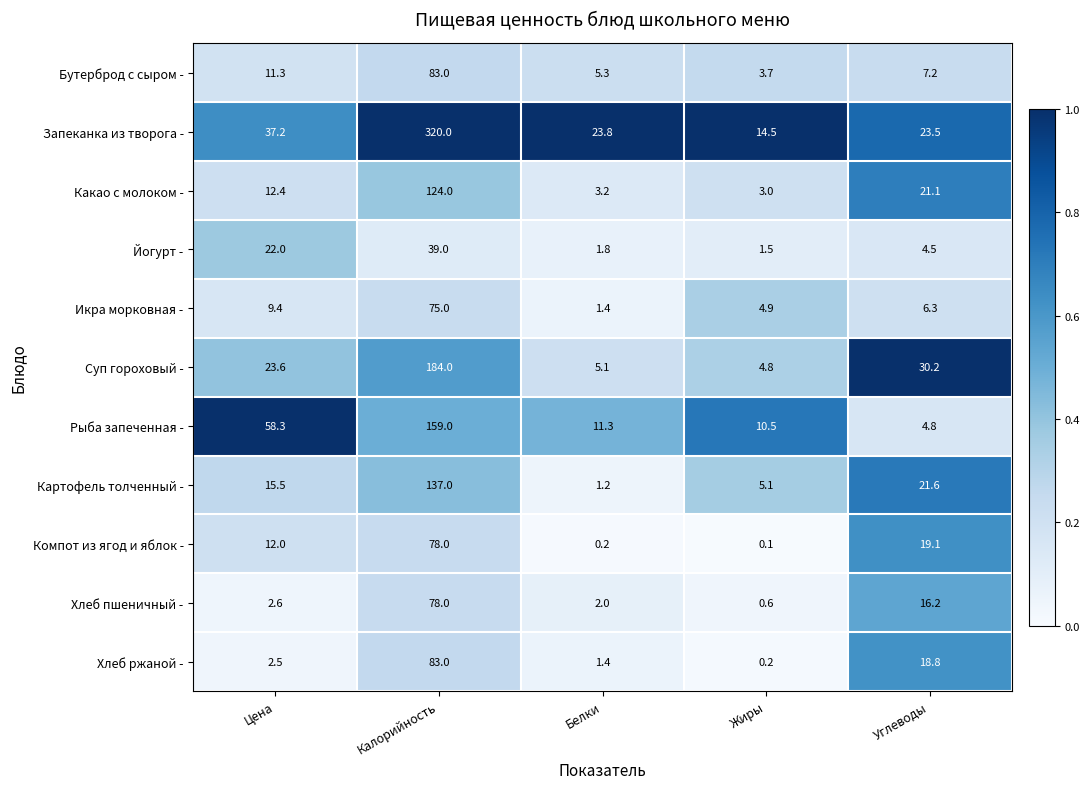

What is the maximum value shown in the chart?

320.0